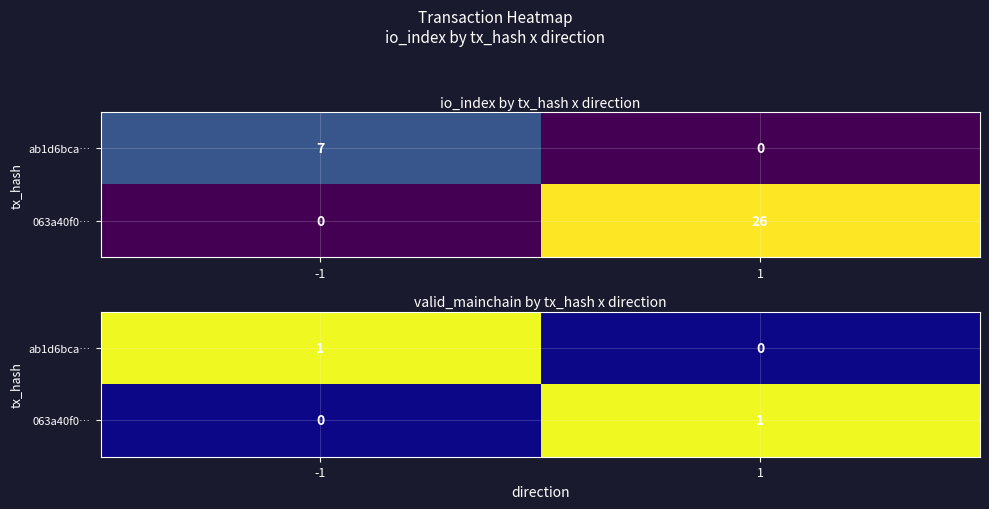

At which label does 063a40f0… reach its peak?

1